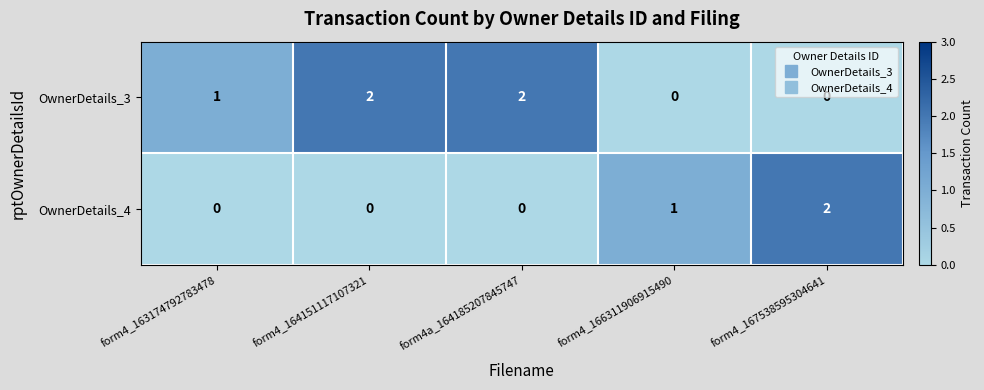

What is the sum of all OwnerDetails_3 values?

5